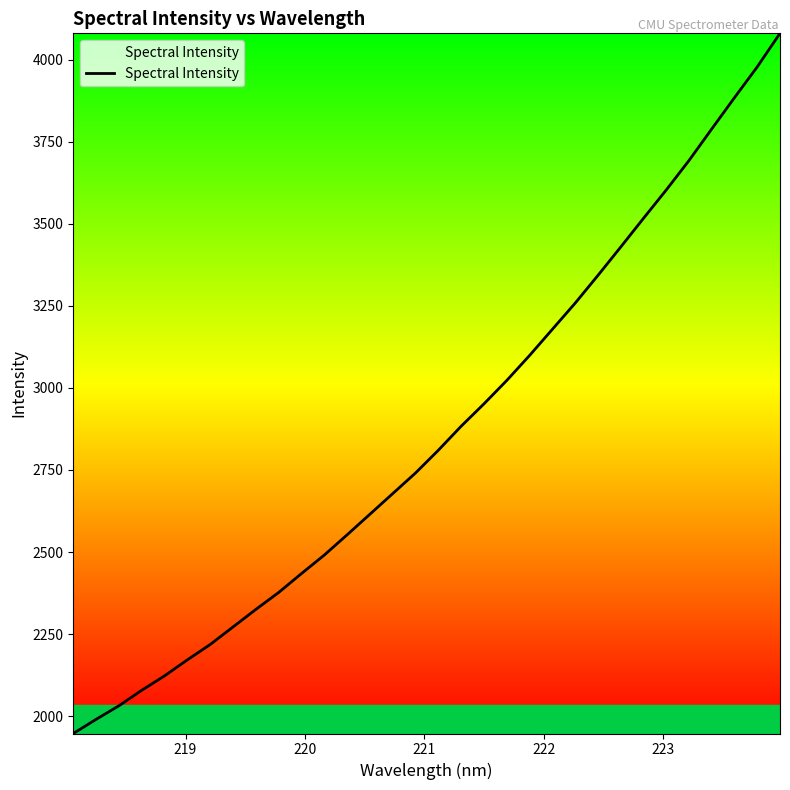

How many values are below 2809?

16